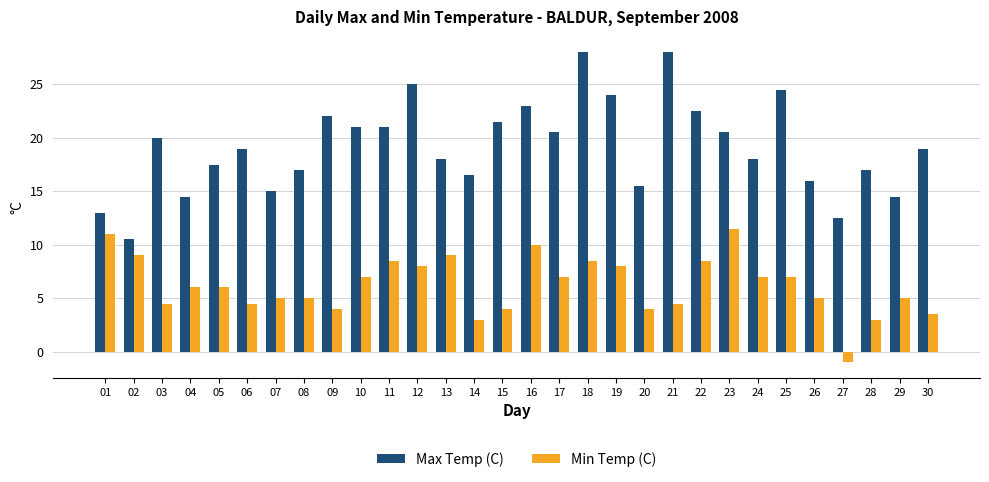

Between 18 and 27, which series saw the biggest shift?

Max Temp (C)